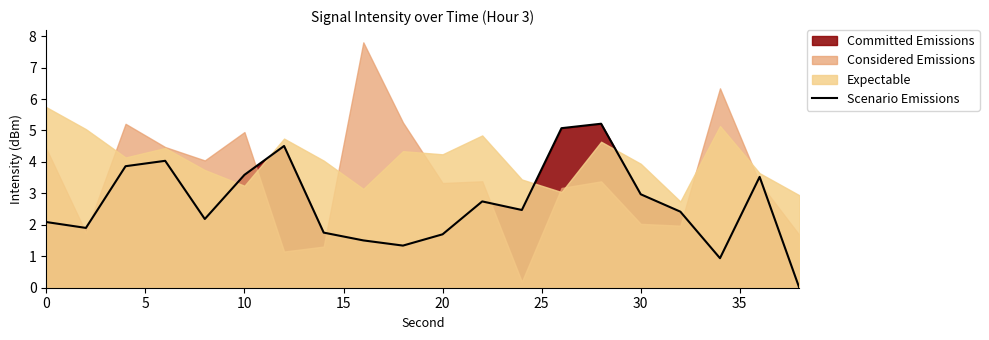

True or false: Scenario Emissions has a value of 1.6 at 10.

False